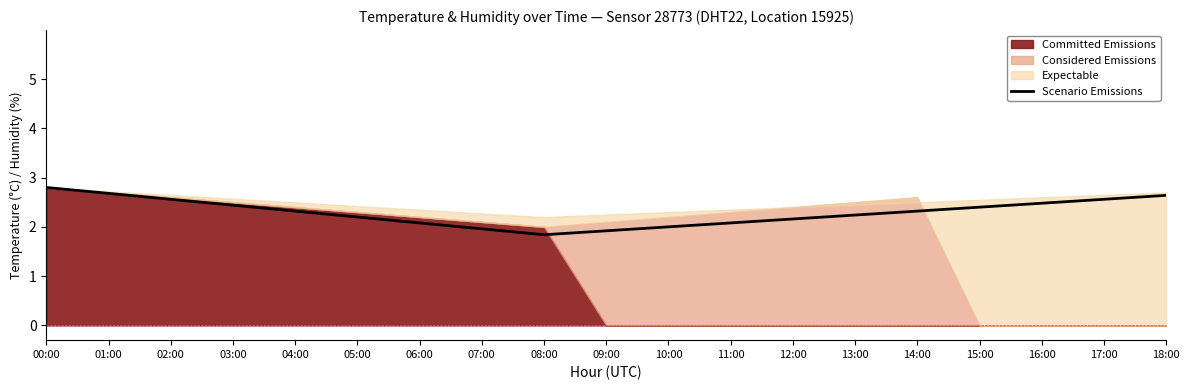

What is the label of the 5th point from the left?

04:00